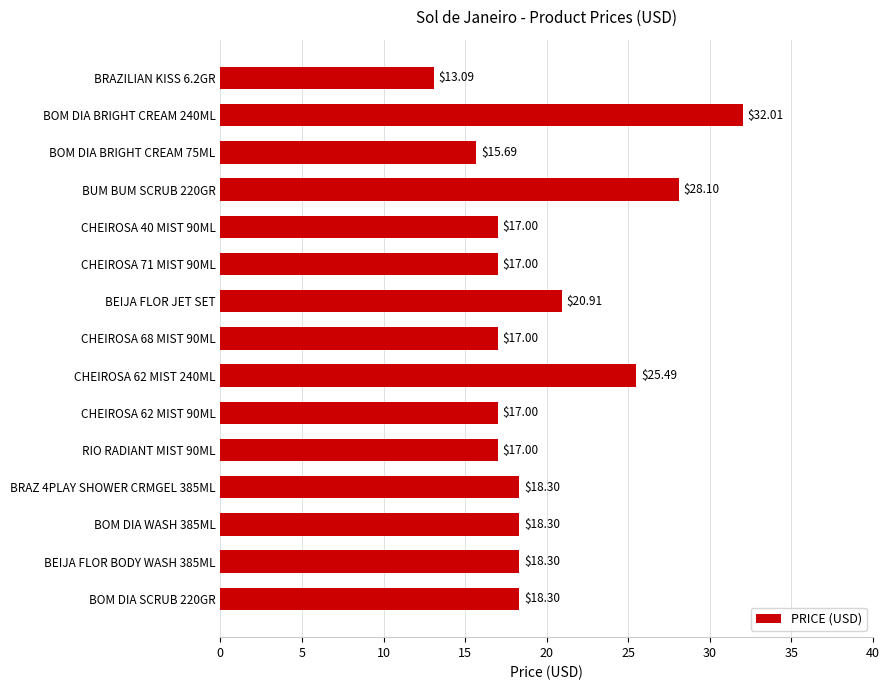

What is the average value?

19.6